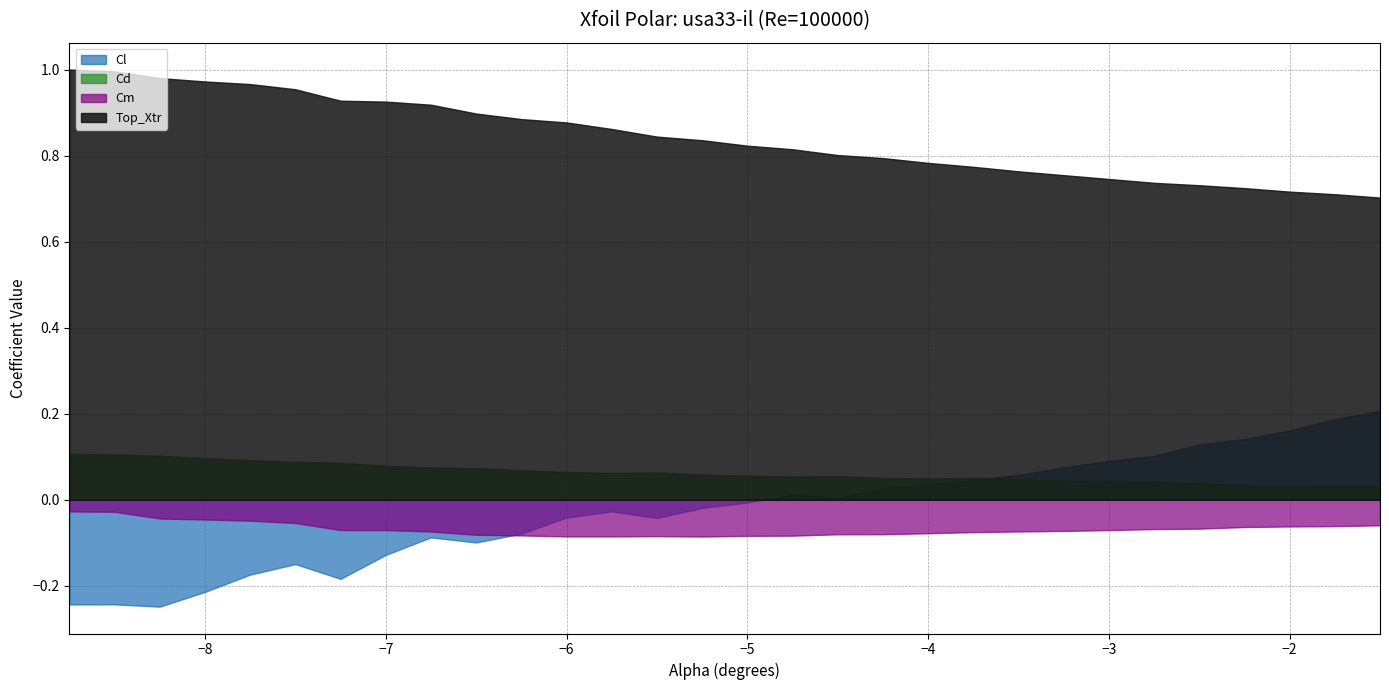

Reading left to right, list all the values displayed in this chart.

Cl: -8.75=-0.2	-8.5=-0.2	-8.25=-0.2	-8.0=-0.2	-7.75=-0.2	-7.5=-0.1	-7.25=-0.2	-7.0=-0.1	-6.75=-0.1	-6.5=-0.1	-6.25=-0.1	-6.0=-0.0	-5.75=-0.0	-5.5=-0.0	-5.25=-0.0	-5.0=-0.0	-4.75=0.0	-4.5=0.0	-4.25=0.0	-4.0=0.0	-3.75=0.0	-3.5=0.1	-3.25=0.1	-3.0=0.1	-2.75=0.1	-2.5=0.1	-2.25=0.1	-2.0=0.2	-1.75=0.2	-1.5=0.2
Cd: -8.75=0.1	-8.5=0.1	-8.25=0.1	-8.0=0.1	-7.75=0.1	-7.5=0.1	-7.25=0.1	-7.0=0.1	-6.75=0.1	-6.5=0.1	-6.25=0.1	-6.0=0.1	-5.75=0.1	-5.5=0.1	-5.25=0.1	-5.0=0.1	-4.75=0.1	-4.5=0.1	-4.25=0.1	-4.0=0.0	-3.75=0.1	-3.5=0.0	-3.25=0.0	-3.0=0.0	-2.75=0.0	-2.5=0.0	-2.25=0.0	-2.0=0.0	-1.75=0.0	-1.5=0.0
Cm: -8.75=-0.0	-8.5=-0.0	-8.25=-0.0	-8.0=-0.0	-7.75=-0.0	-7.5=-0.1	-7.25=-0.1	-7.0=-0.1	-6.75=-0.1	-6.5=-0.1	-6.25=-0.1	-6.0=-0.1	-5.75=-0.1	-5.5=-0.1	-5.25=-0.1	-5.0=-0.1	-4.75=-0.1	-4.5=-0.1	-4.25=-0.1	-4.0=-0.1	-3.75=-0.1	-3.5=-0.1	-3.25=-0.1	-3.0=-0.1	-2.75=-0.1	-2.5=-0.1	-2.25=-0.1	-2.0=-0.1	-1.75=-0.1	-1.5=-0.1
Top_Xtr: -8.75=1.0	-8.5=1.0	-8.25=1.0	-8.0=1.0	-7.75=1.0	-7.5=1.0	-7.25=0.9	-7.0=0.9	-6.75=0.9	-6.5=0.9	-6.25=0.9	-6.0=0.9	-5.75=0.9	-5.5=0.8	-5.25=0.8	-5.0=0.8	-4.75=0.8	-4.5=0.8	-4.25=0.8	-4.0=0.8	-3.75=0.8	-3.5=0.8	-3.25=0.8	-3.0=0.7	-2.75=0.7	-2.5=0.7	-2.25=0.7	-2.0=0.7	-1.75=0.7	-1.5=0.7